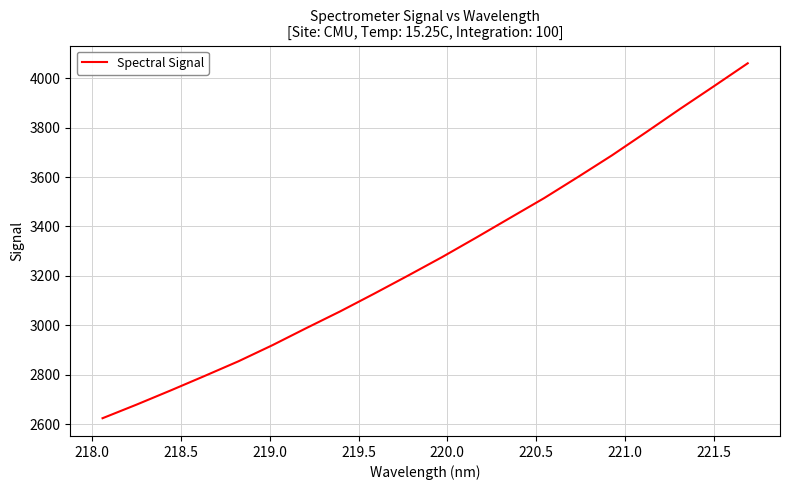

What is the sum of all values?

65533.0